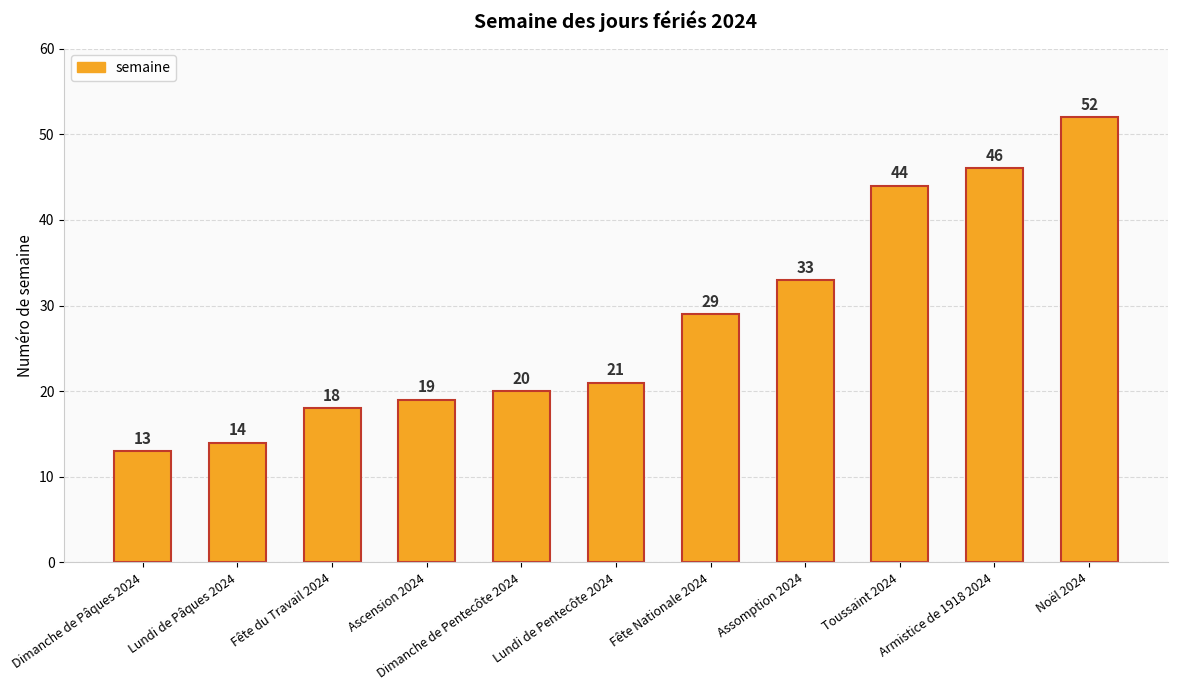

What is the sum of the values at Dimanche de Pâques 2024 and Dimanche de Pentecôte 2024?

33